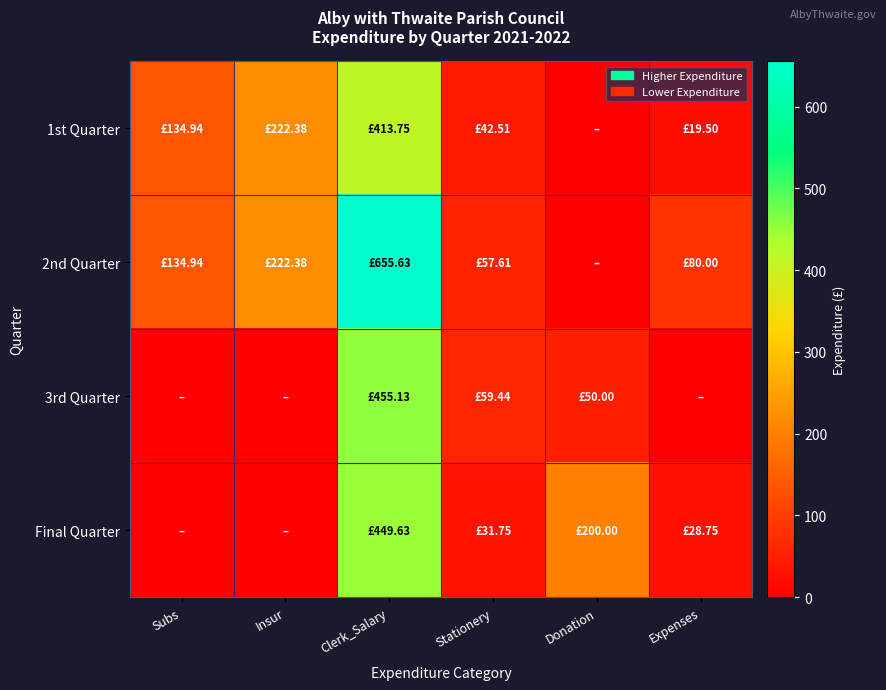

Reading left to right, extract all data points from this chart.

1st Quarter: Subs=134.9	Insur=222.4	Clerk_Salary=413.8	Stationery=42.5	Donation=0.0	Expenses=19.5
2nd Quarter: Subs=134.9	Insur=222.4	Clerk_Salary=655.6	Stationery=57.6	Donation=0.0	Expenses=80.0
3rd Quarter: Subs=0.0	Insur=0.0	Clerk_Salary=455.1	Stationery=59.4	Donation=50.0	Expenses=0.0
Final Quarter: Subs=0.0	Insur=0.0	Clerk_Salary=449.6	Stationery=31.8	Donation=200.0	Expenses=28.8